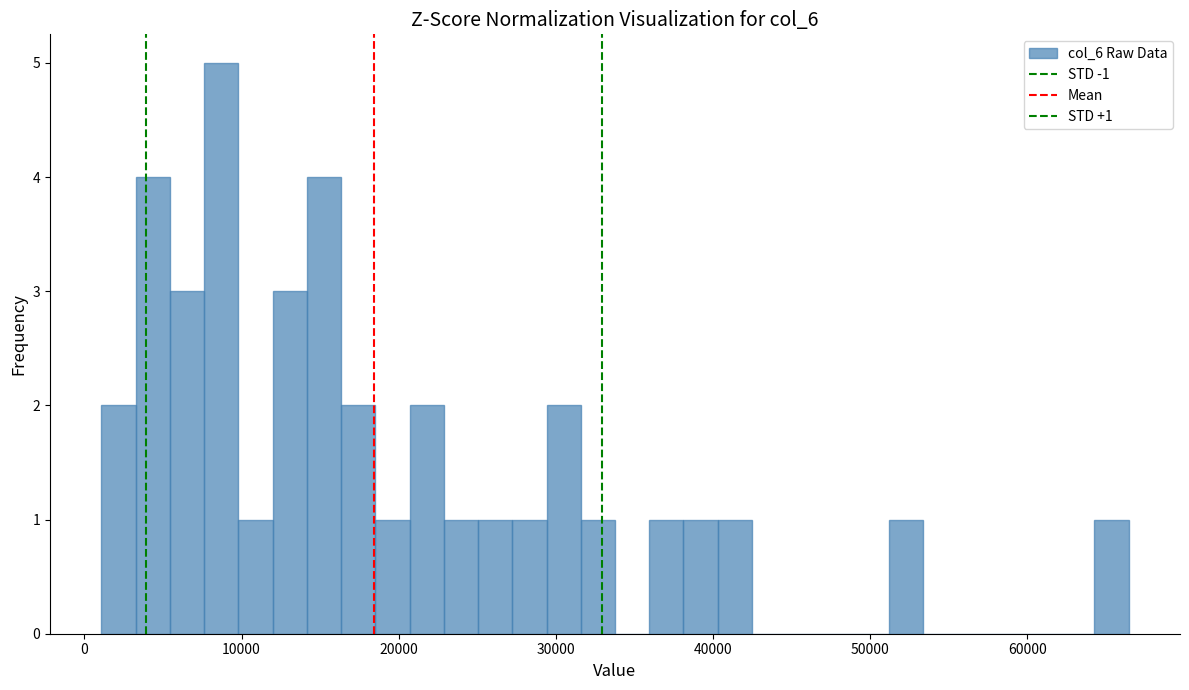

Read against the x-axis, roughly where is the centre of the tallest bar?

9000